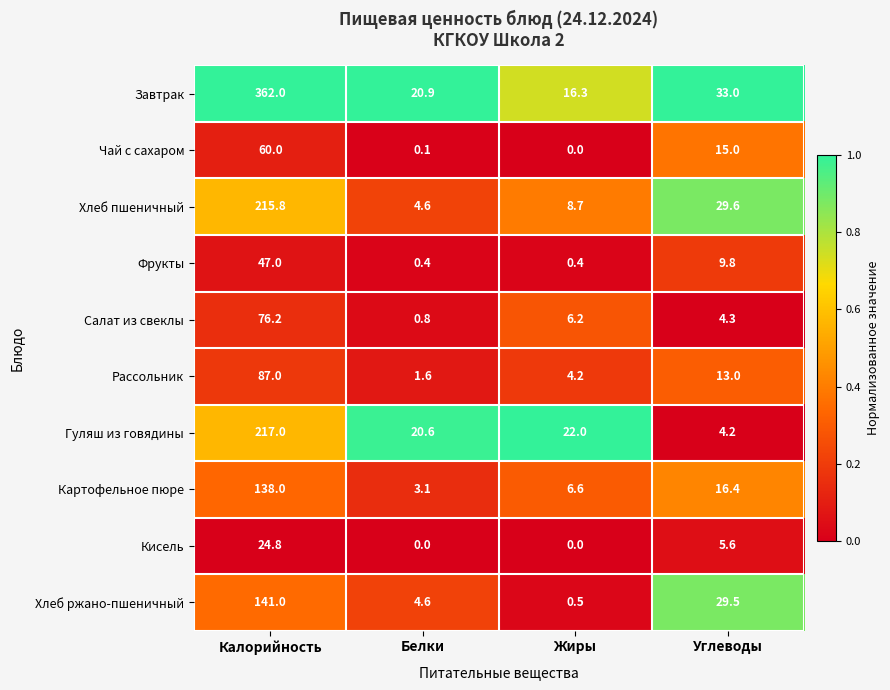

What is the total value across all series at Калорийность?

1368.8